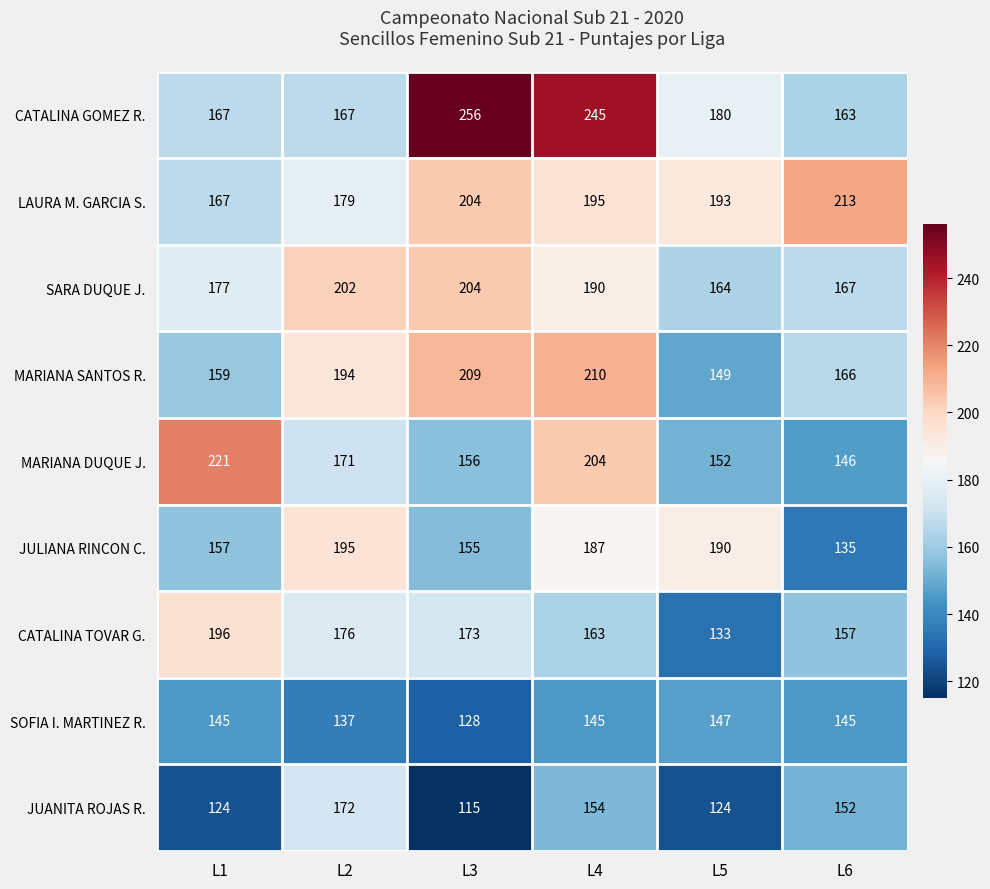

Is the value of JUANITA ROJAS R. at L6 greater than the value of SARA DUQUE J. at L4?

No